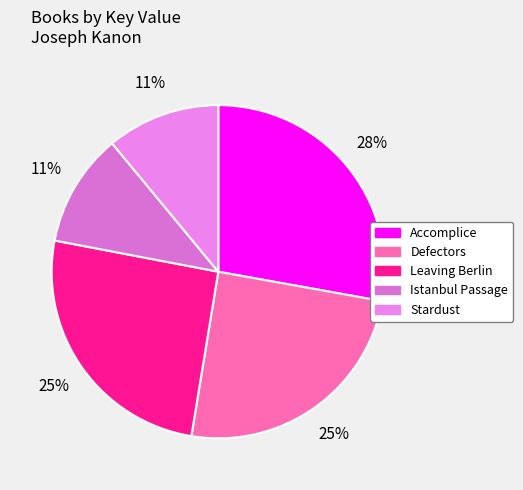

To the nearest percent, what is the combined percentage of Defectors and Istanbul Passage?

36%